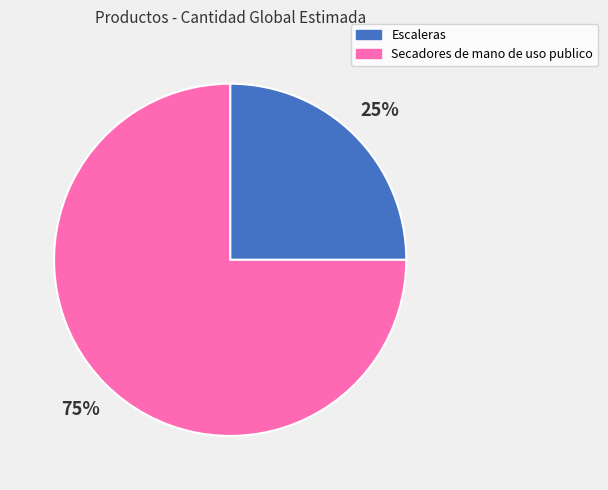

How many segments does this pie chart have?

2